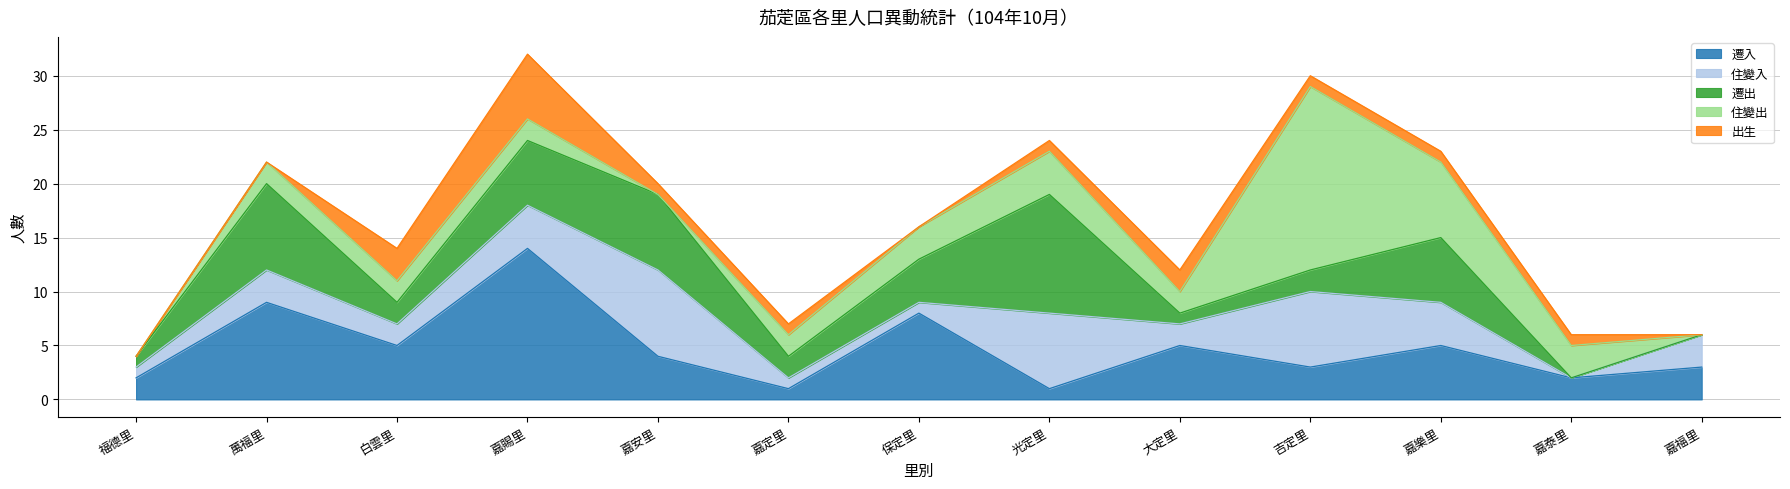

How many intersections are there between 住變入 and 出生?

4